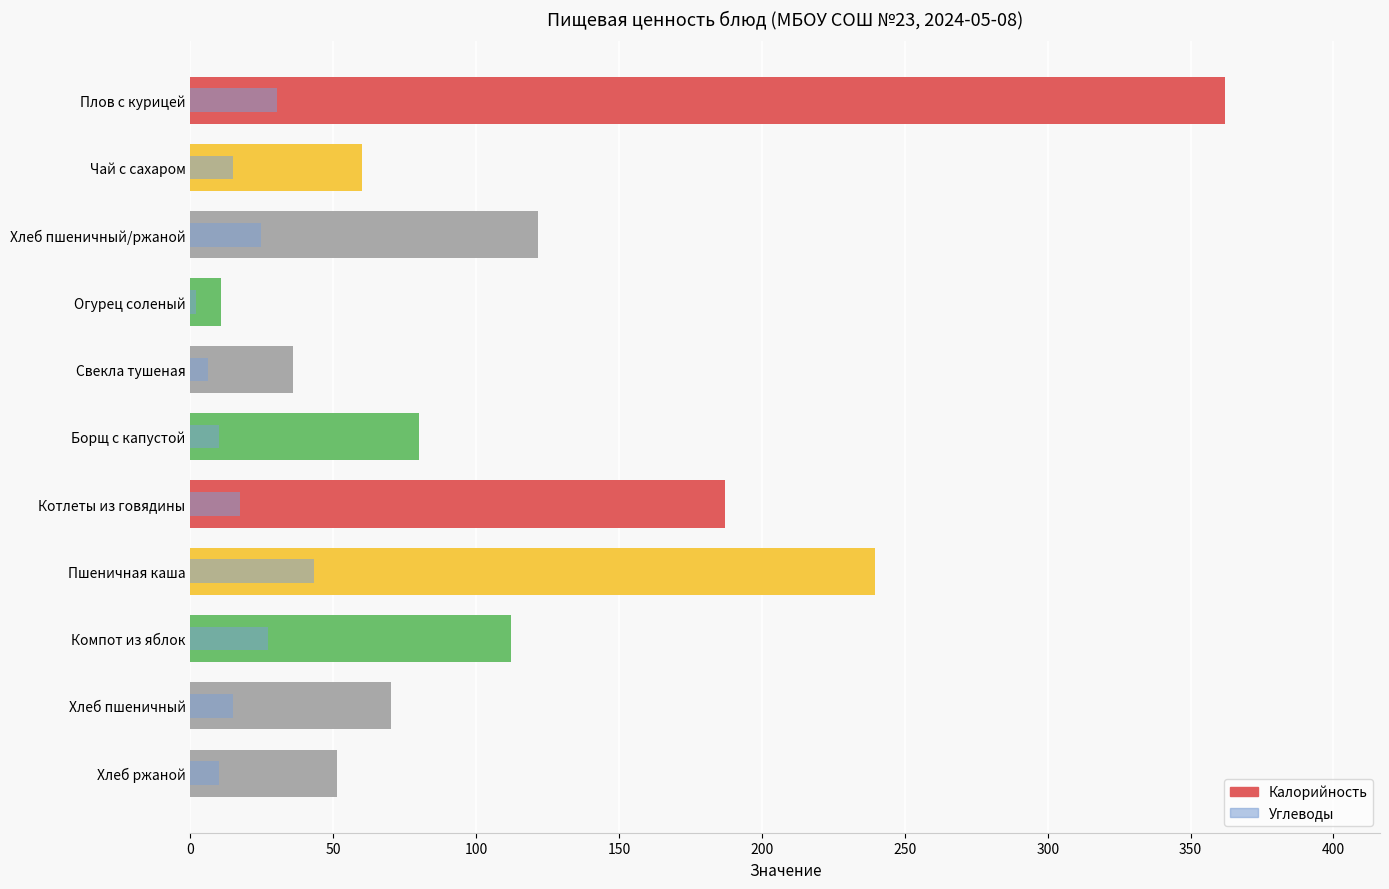

What is the greatest value displayed?

362.0